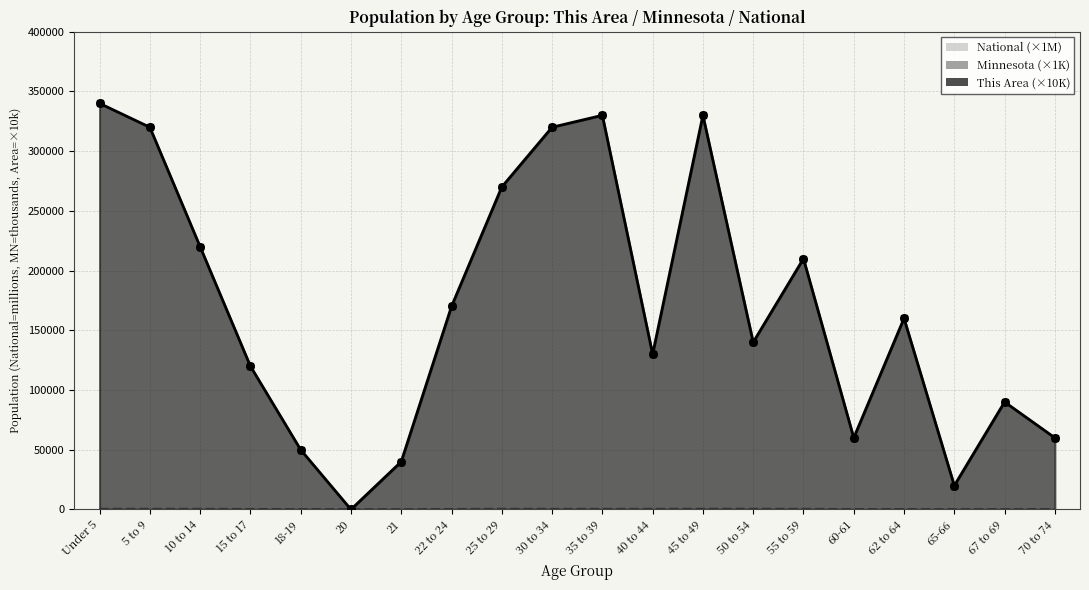

What are all the series names shown in the legend?

This Area, Minnesota, National